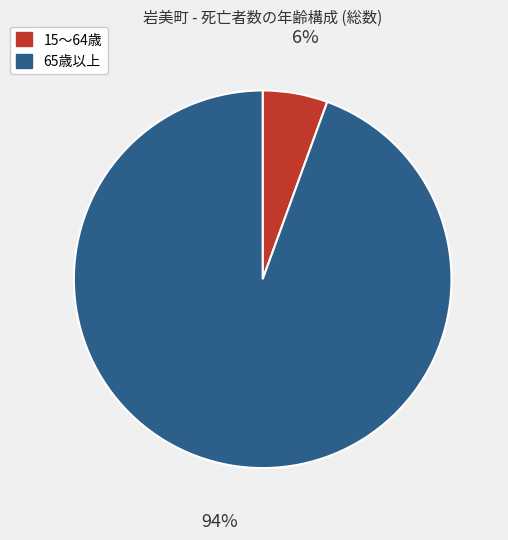

Count the number of slices in the pie.

2